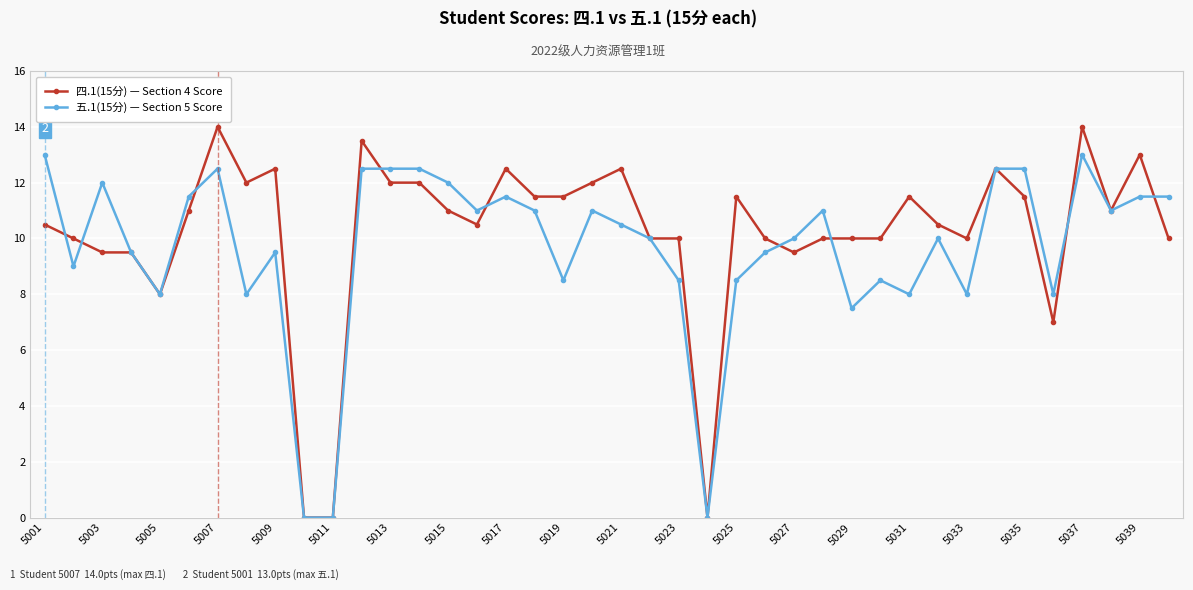

Does the chart display data point markers on the line(s)?

Yes